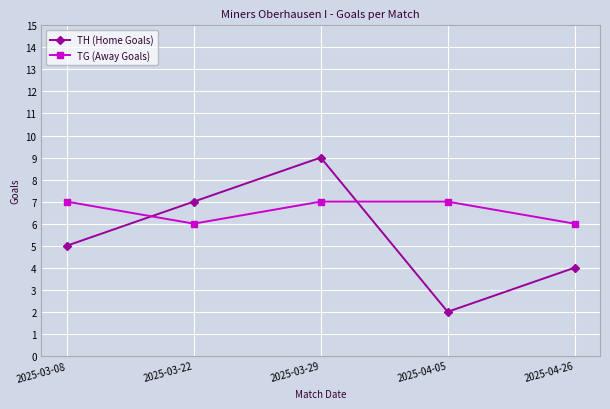

Reading right to left, what are all the values shown in this chart?

TH (Home Goals): 4	2	9	7	5
TG (Away Goals): 6	7	7	6	7